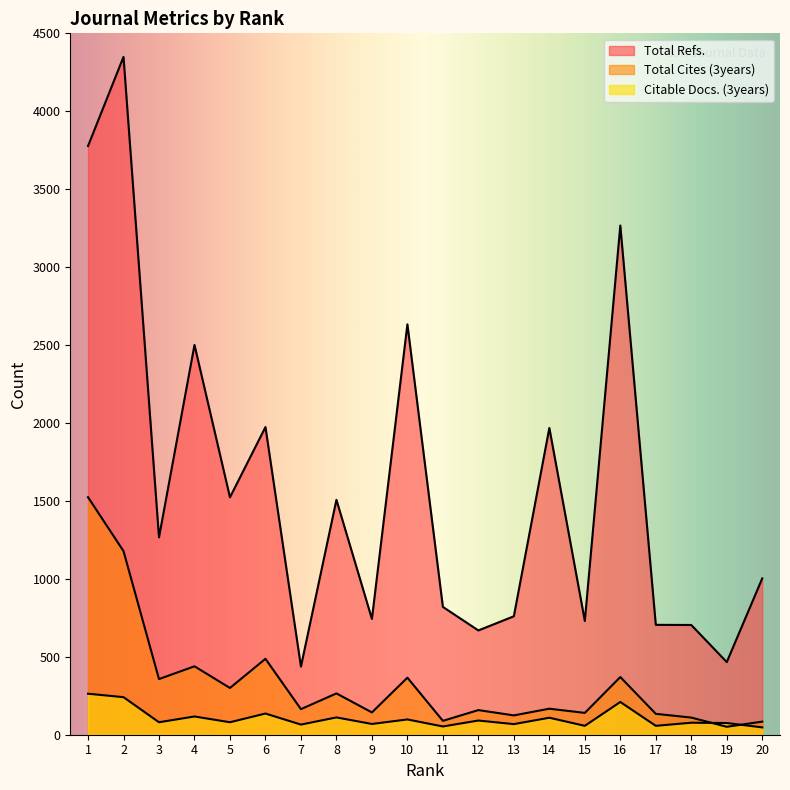

Where is the first local minimum for Total Cites (3years)?

3